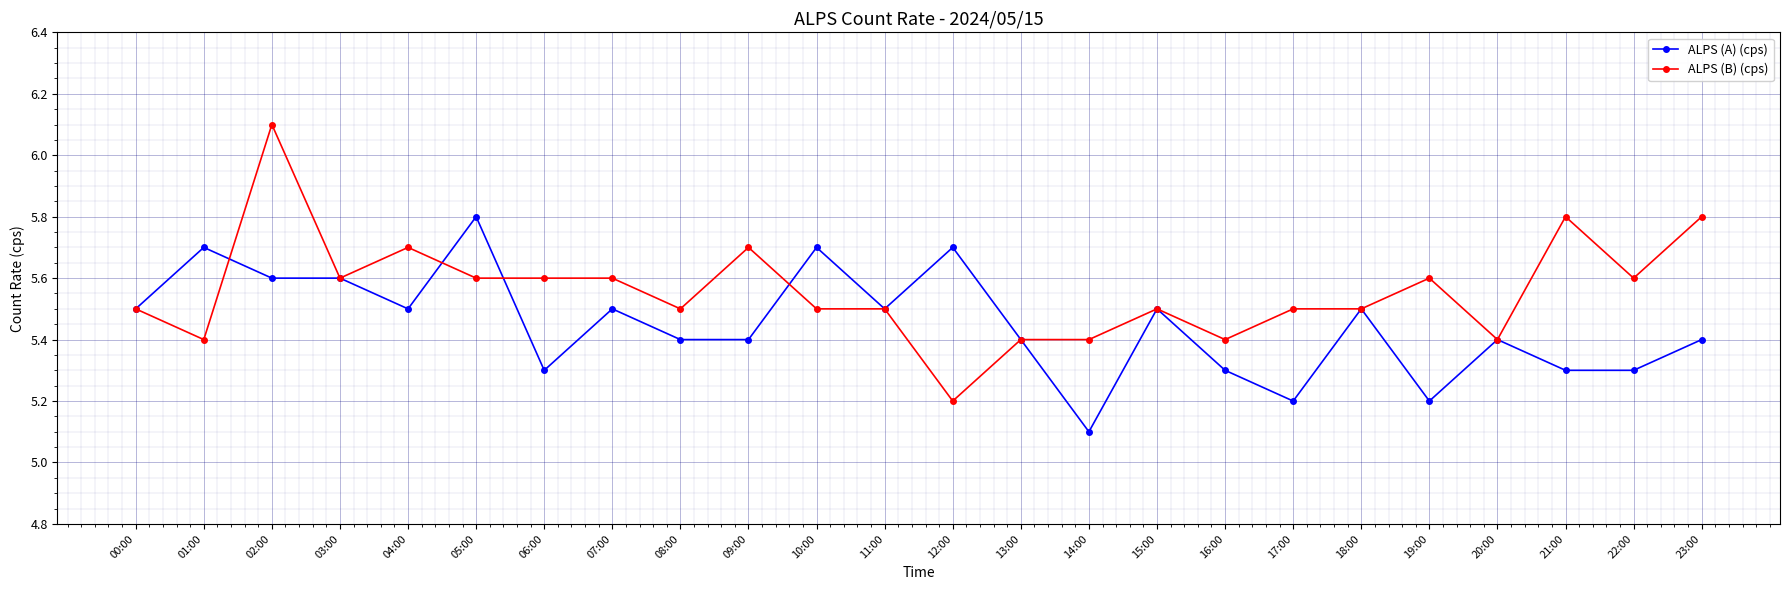

Which series has the widest spread of values?

ALPS (B) (cps)